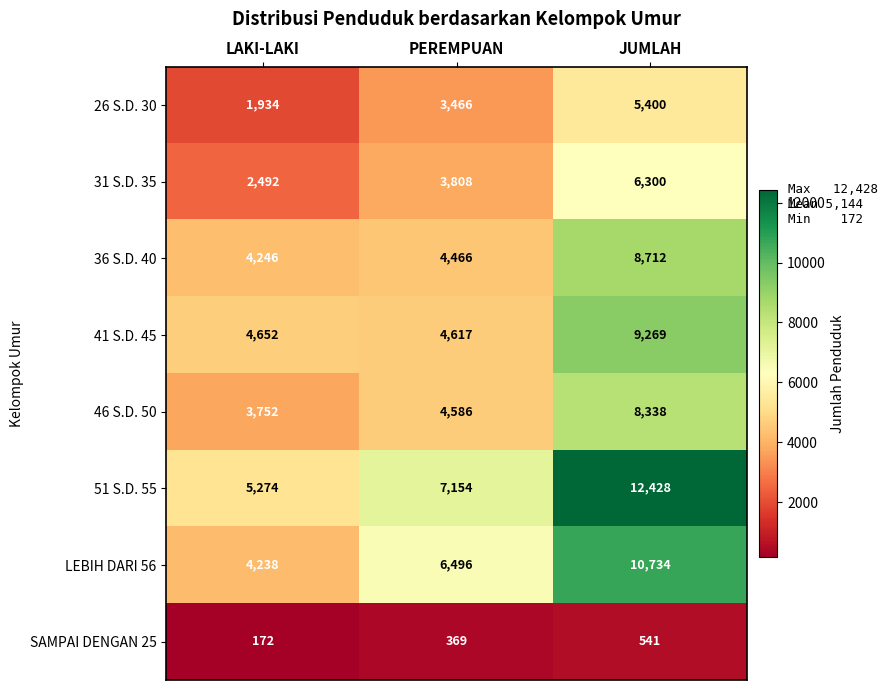

At which category is the sum across all series the highest?

JUMLAH